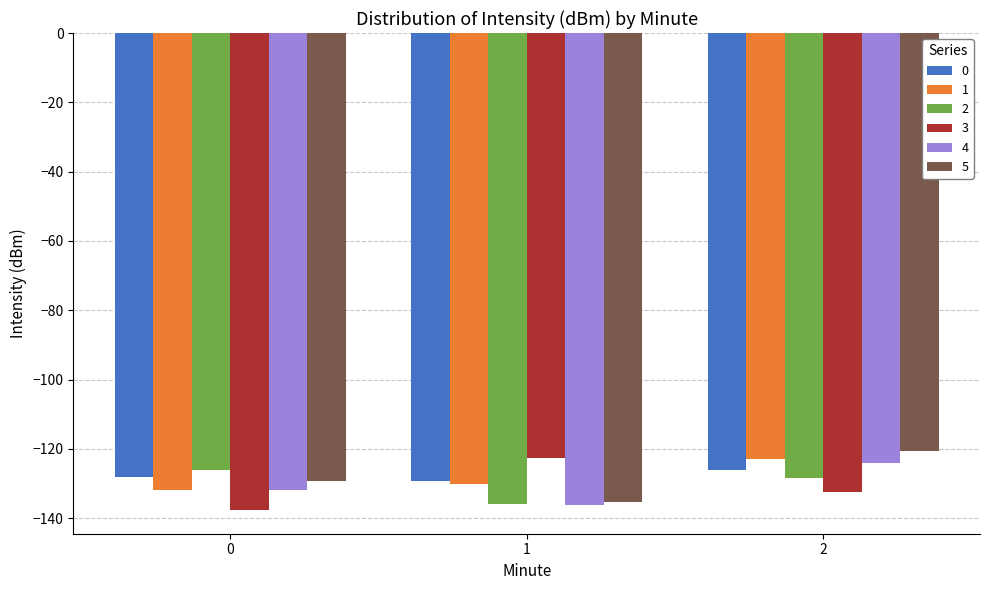

Between 1 and 2, which series saw the biggest shift?

5